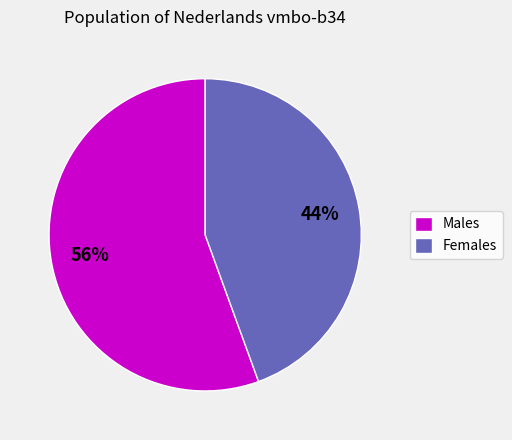

Is Males the majority of the pie?

Yes